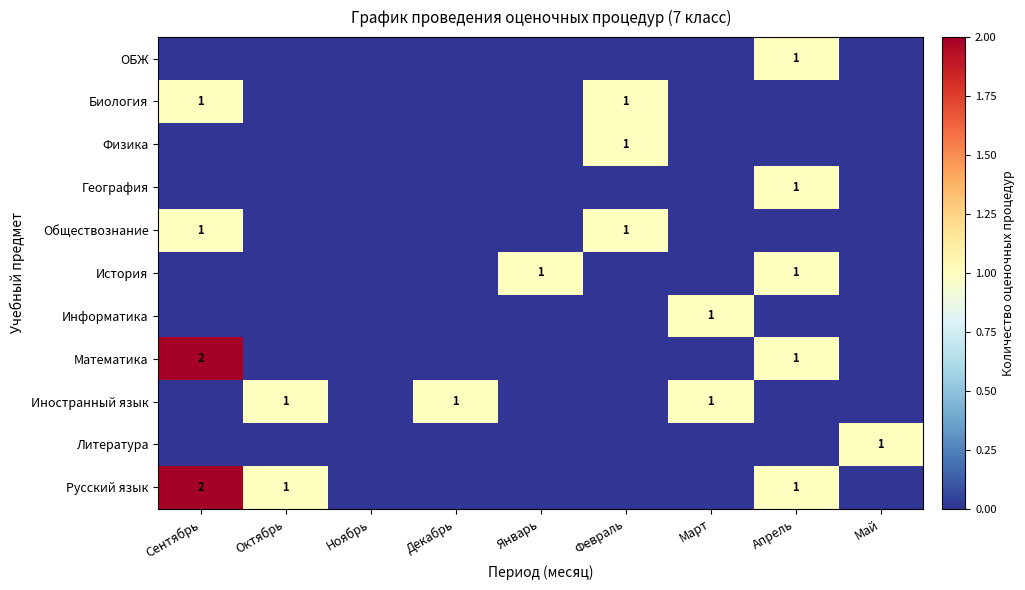

What is the total value across all series at Октябрь?

2